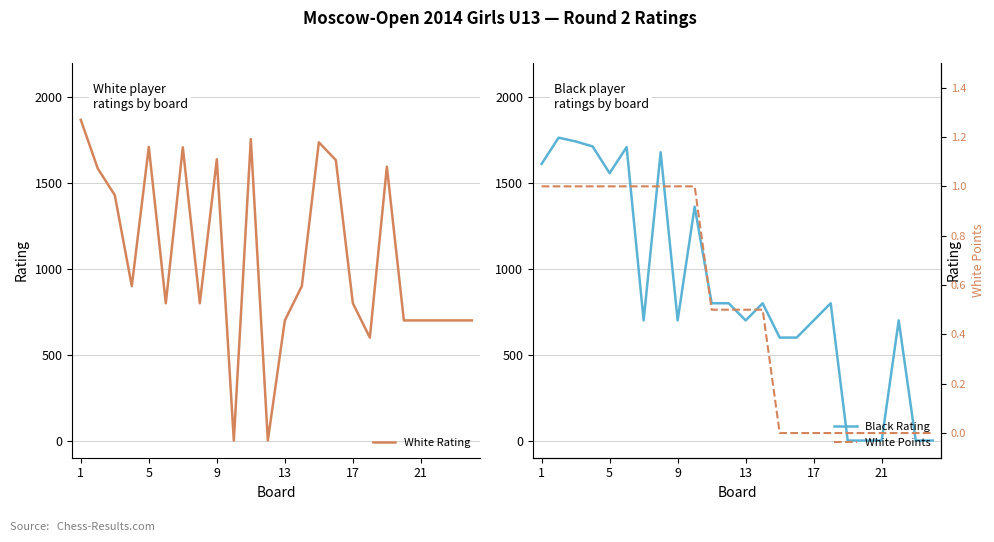

At how many categories does at least one series exceed 785?

18